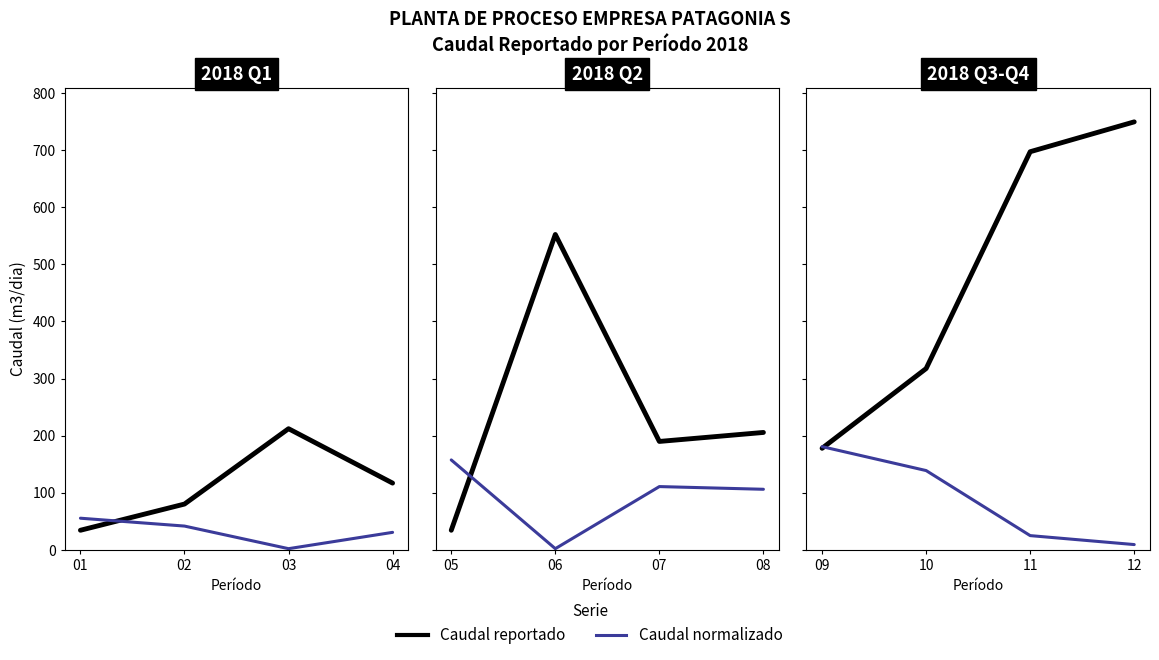

Count the number of data series in this chart.

2